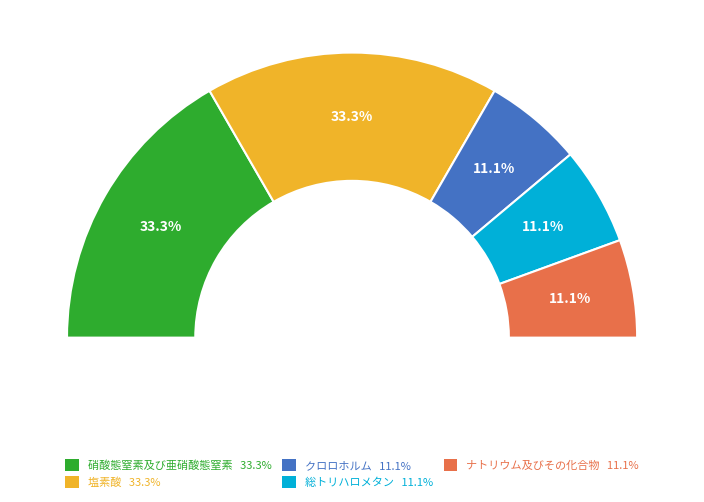

Is it true that ナトリウム及びその化合物 is 98% of the pie?

False